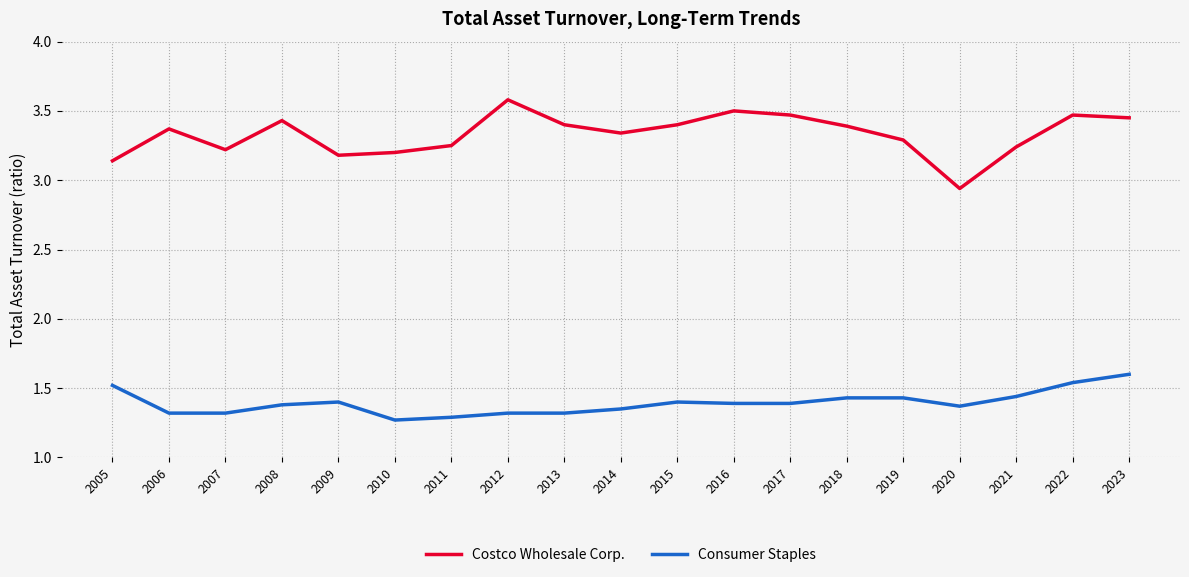

What are all the series names shown in the legend?

Costco Wholesale Corp., Consumer Staples